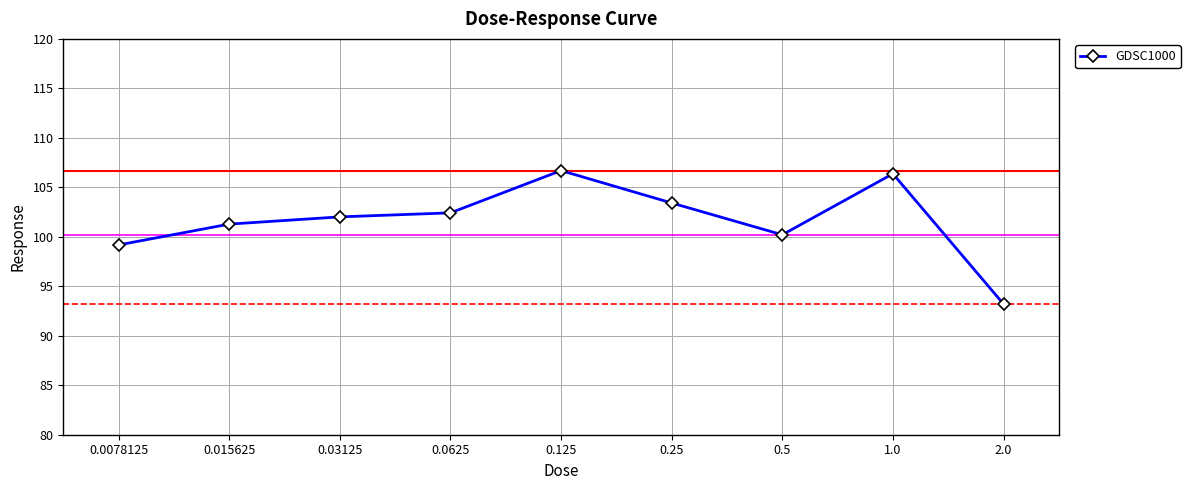

Reading left to right, transcribe all the data shown in this chart.

0.0078125=99.2	0.015625=101.3	0.03125=102.0	0.0625=102.4	0.125=106.7	0.25=103.4	0.5=100.2	1.0=106.4	2.0=93.2